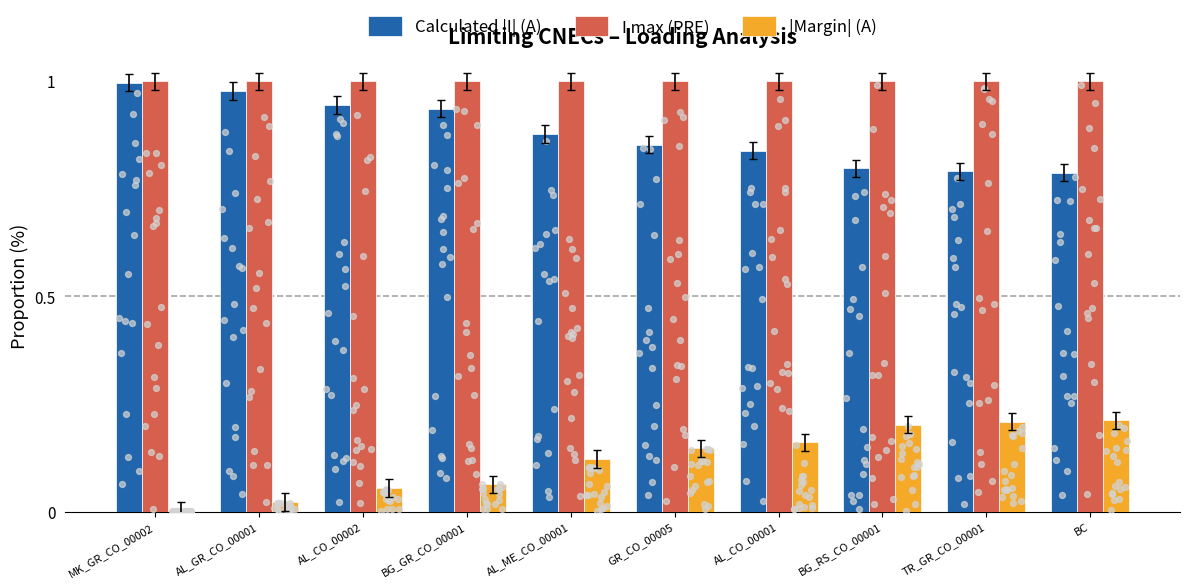

What are all the series names shown in the legend?

Calculated |I| (A), I max (PRE), |Margin| (A)